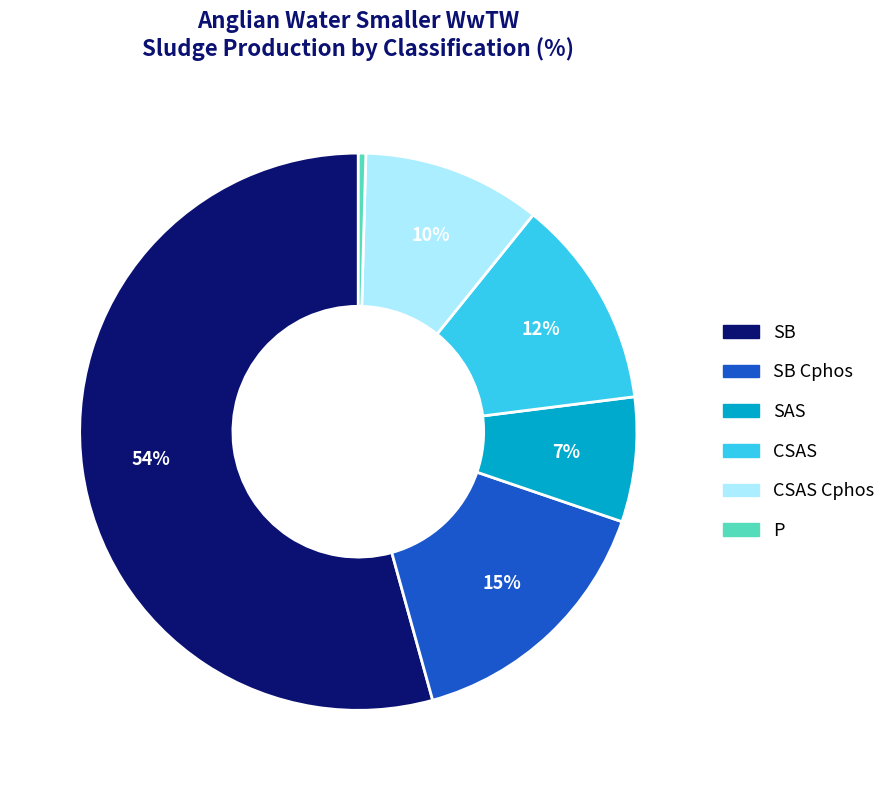

Does any single category account for the majority?

Yes